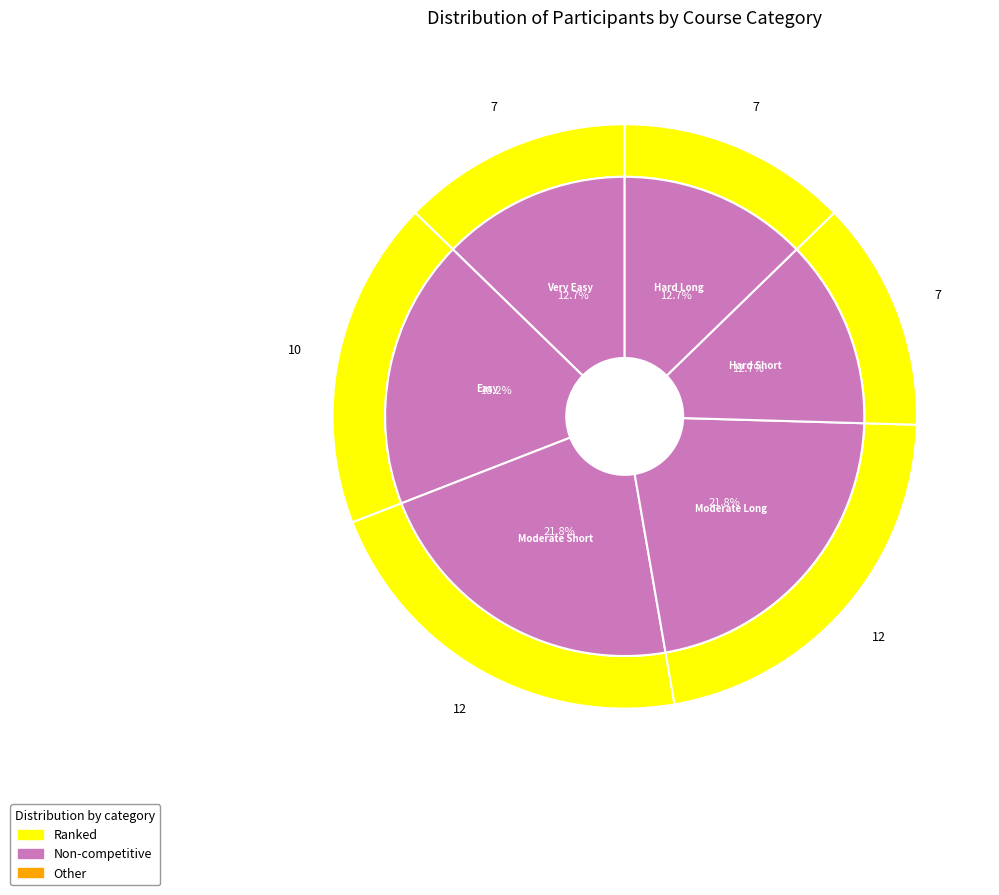

Count the number of slices in the pie.

6